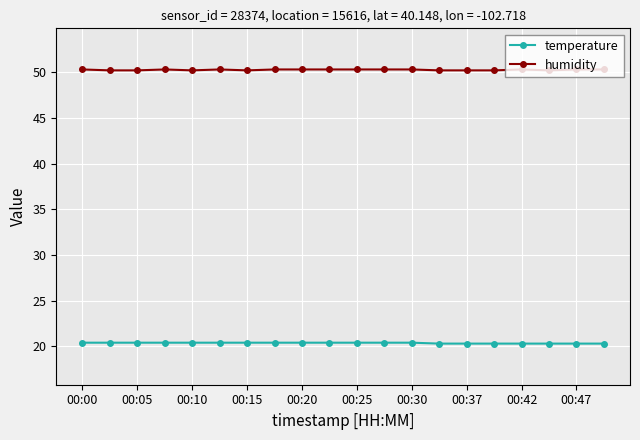

What are all the series names shown in the legend?

temperature, humidity